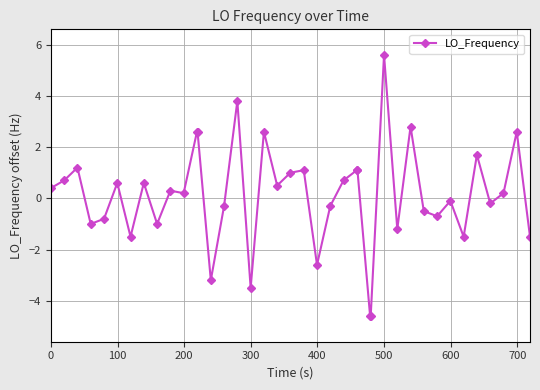

What is the sum of all values?

4.9